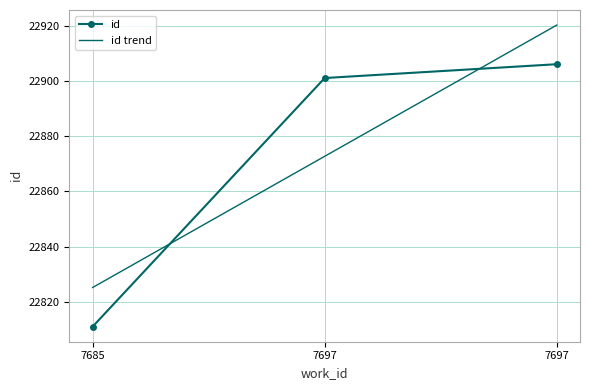

Which has a higher value, 7697 or 7697?

7697